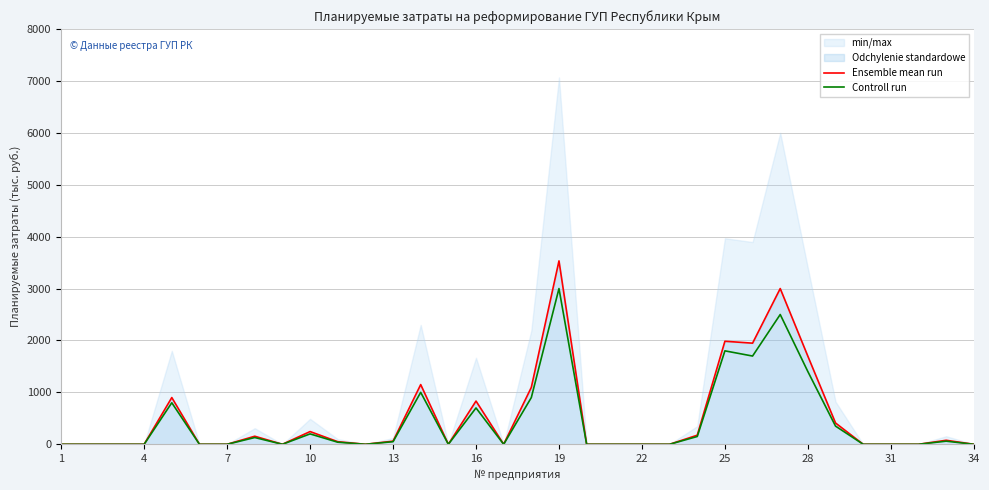

What is the highest value of the Ensemble mean run series?

3533